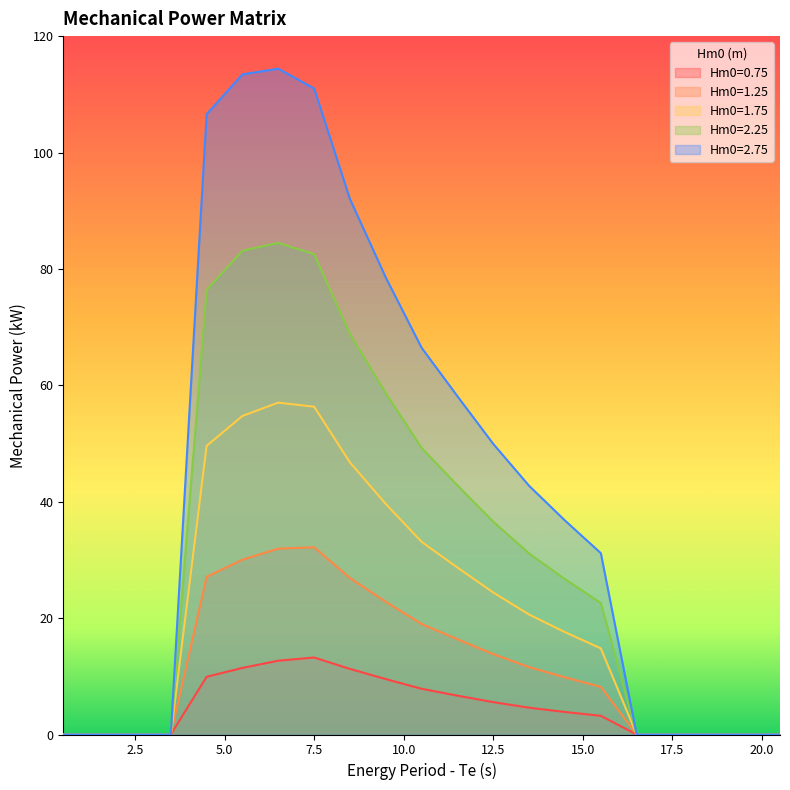

Does the chart display data point markers on the line(s)?

No